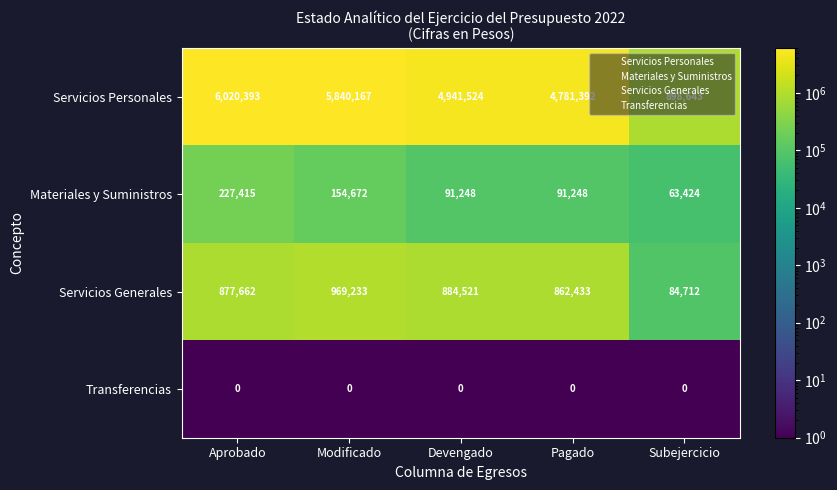

Rank the series by their maximum value, from lowest to highest.

Transferencias, Materiales y Suministros, Servicios Generales, Servicios Personales